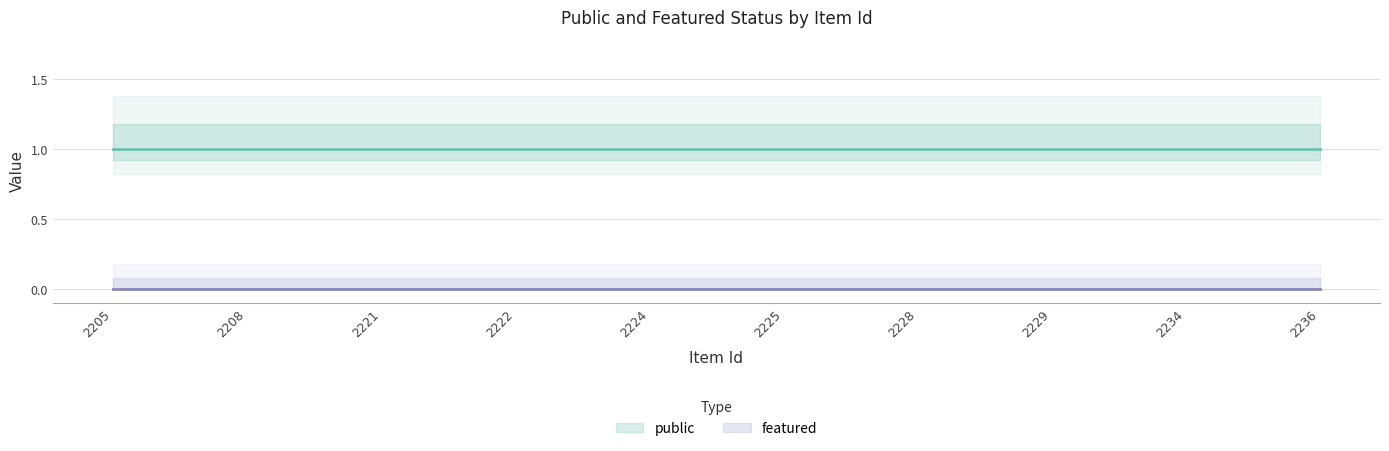

True or false: featured and public intersect in this chart.

False